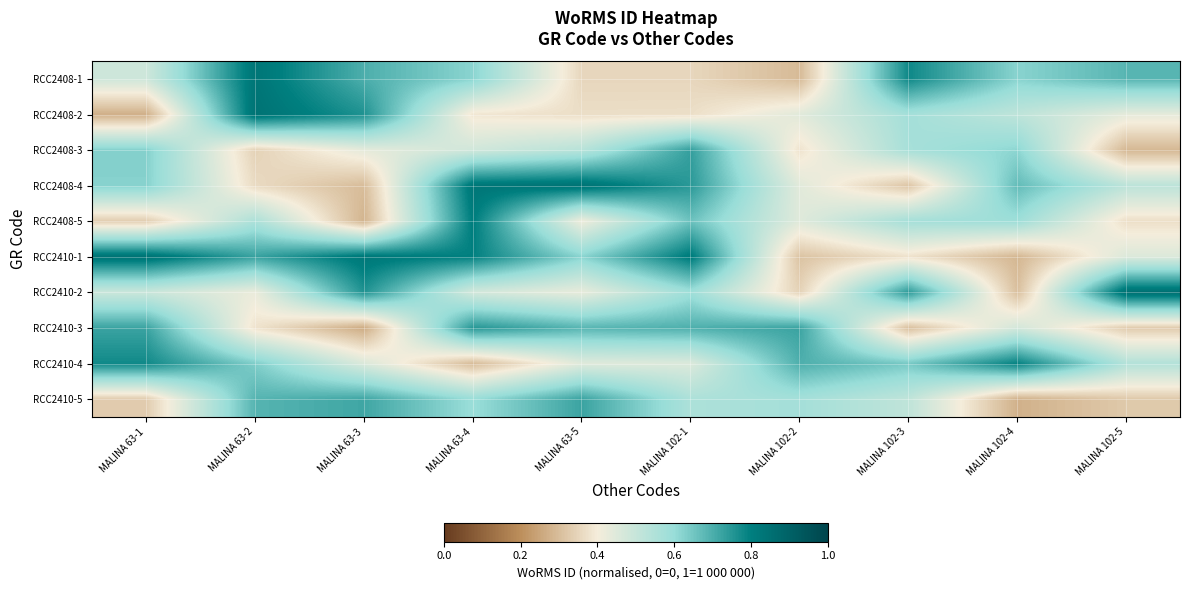

Reading left to right, transcribe all the data shown in this chart.

RCC2408-1: MALINA 63-1=0.5	MALINA 63-2=0.8	MALINA 63-3=0.7	MALINA 63-4=0.6	MALINA 63-5=0.4	MALINA 102-1=0.4	MALINA 102-2=0.3	MALINA 102-3=0.8	MALINA 102-4=0.6	MALINA 102-5=0.7
RCC2408-2: MALINA 63-1=0.3	MALINA 63-2=0.8	MALINA 63-3=0.8	MALINA 63-4=0.4	MALINA 63-5=0.4	MALINA 102-1=0.4	MALINA 102-2=0.4	MALINA 102-3=0.6	MALINA 102-4=0.5	MALINA 102-5=0.4
RCC2408-3: MALINA 63-1=0.6	MALINA 63-2=0.3	MALINA 63-3=0.4	MALINA 63-4=0.5	MALINA 63-5=0.5	MALINA 102-1=0.7	MALINA 102-2=0.4	MALINA 102-3=0.6	MALINA 102-4=0.6	MALINA 102-5=0.3
RCC2408-4: MALINA 63-1=0.6	MALINA 63-2=0.4	MALINA 63-3=0.3	MALINA 63-4=0.8	MALINA 63-5=0.8	MALINA 102-1=0.7	MALINA 102-2=0.4	MALINA 102-3=0.3	MALINA 102-4=0.7	MALINA 102-5=0.5
RCC2408-5: MALINA 63-1=0.3	MALINA 63-2=0.6	MALINA 63-3=0.3	MALINA 63-4=0.8	MALINA 63-5=0.4	MALINA 102-1=0.7	MALINA 102-2=0.4	MALINA 102-3=0.6	MALINA 102-4=0.6	MALINA 102-5=0.4
RCC2410-1: MALINA 63-1=0.8	MALINA 63-2=0.7	MALINA 63-3=0.8	MALINA 63-4=0.8	MALINA 63-5=0.6	MALINA 102-1=0.8	MALINA 102-2=0.3	MALINA 102-3=0.4	MALINA 102-4=0.3	MALINA 102-5=0.5
RCC2410-2: MALINA 63-1=0.5	MALINA 63-2=0.4	MALINA 63-3=0.8	MALINA 63-4=0.5	MALINA 63-5=0.4	MALINA 102-1=0.6	MALINA 102-2=0.3	MALINA 102-3=0.7	MALINA 102-4=0.3	MALINA 102-5=0.9
RCC2410-3: MALINA 63-1=0.7	MALINA 63-2=0.4	MALINA 63-3=0.3	MALINA 63-4=0.7	MALINA 63-5=0.7	MALINA 102-1=0.7	MALINA 102-2=0.7	MALINA 102-3=0.3	MALINA 102-4=0.5	MALINA 102-5=0.3
RCC2410-4: MALINA 63-1=0.8	MALINA 63-2=0.6	MALINA 63-3=0.5	MALINA 63-4=0.3	MALINA 63-5=0.4	MALINA 102-1=0.5	MALINA 102-2=0.7	MALINA 102-3=0.6	MALINA 102-4=0.8	MALINA 102-5=0.5
RCC2410-5: MALINA 63-1=0.3	MALINA 63-2=0.7	MALINA 63-3=0.7	MALINA 63-4=0.6	MALINA 63-5=0.7	MALINA 102-1=0.6	MALINA 102-2=0.6	MALINA 102-3=0.5	MALINA 102-4=0.3	MALINA 102-5=0.3